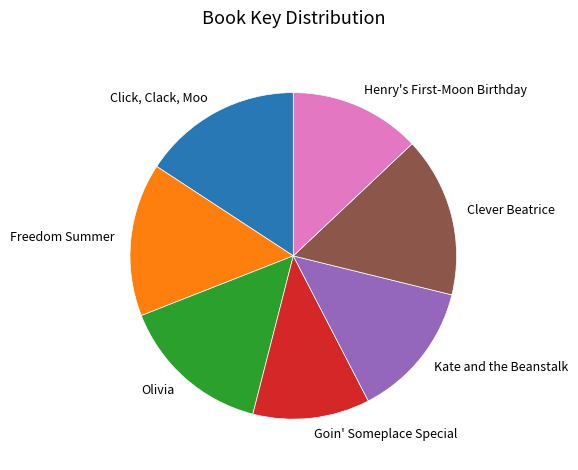

Count the number of slices in the pie.

7